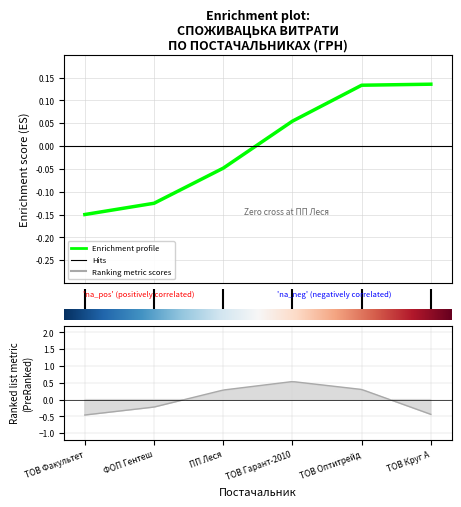

Reading right to left, transcribe all the data shown in this chart.

4=0.1	3=0.1	2=0.1	1=-0.0	0=-0.1	−1=-0.1